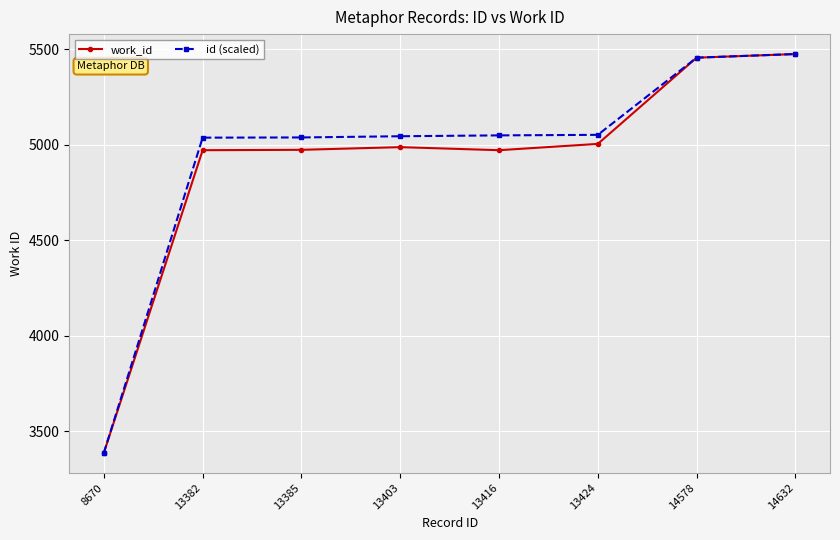

Between 8670 and 13403, which series saw the biggest shift?

id (scaled)